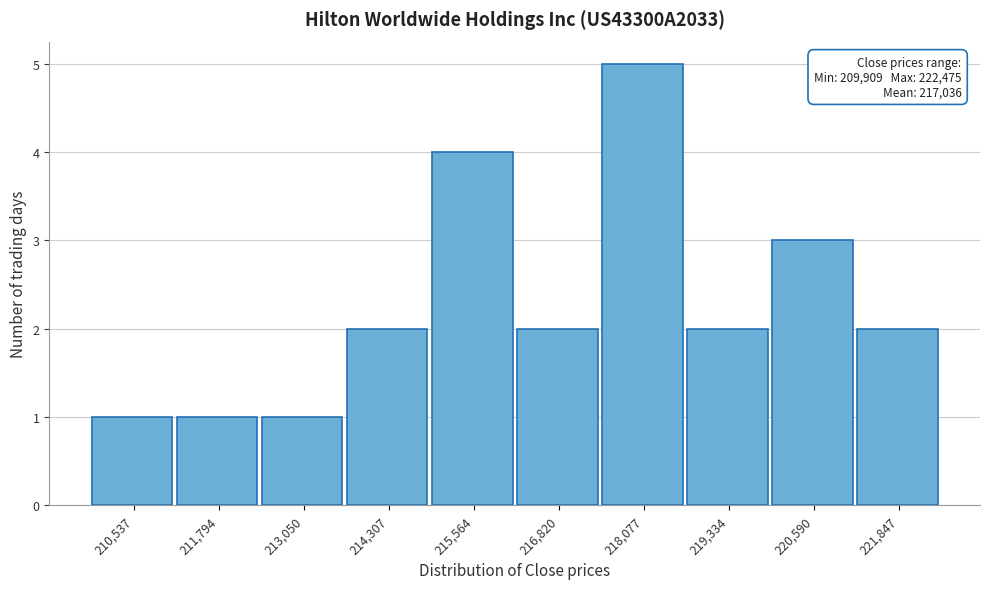

Over which range of the x-axis is the bar tallest?

217400 to 218800